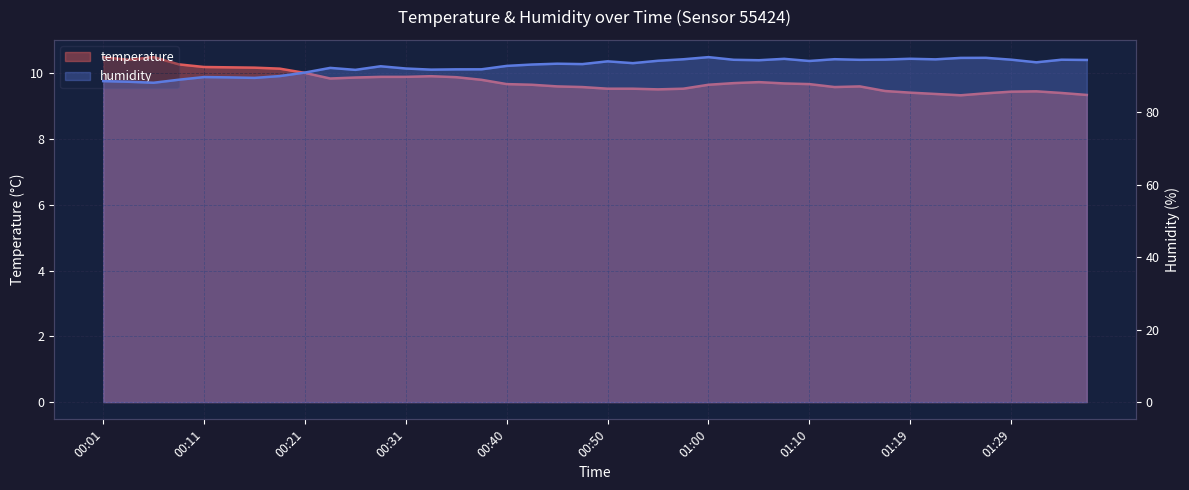

Which series changed the most between 00:01 and 00:38?

humidity